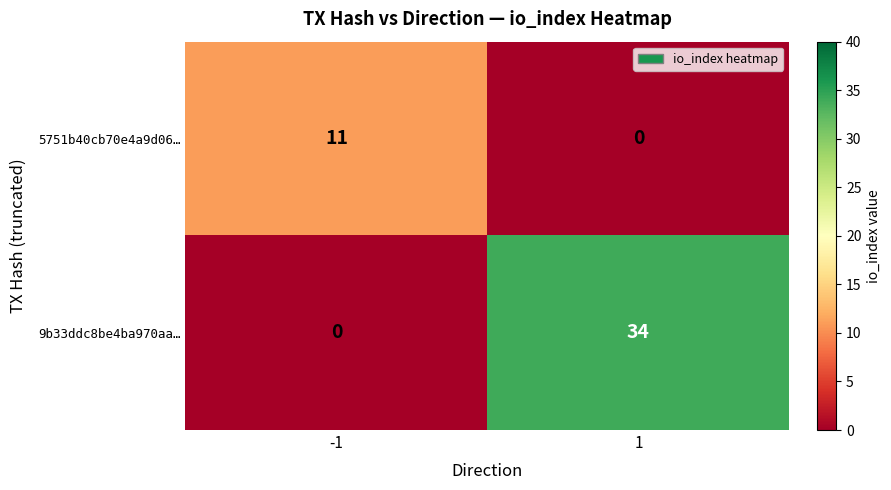

List the series in order of their peak value, lowest first.

5751b40cb70e4a9d06…, 9b33ddc8be4ba970aa…